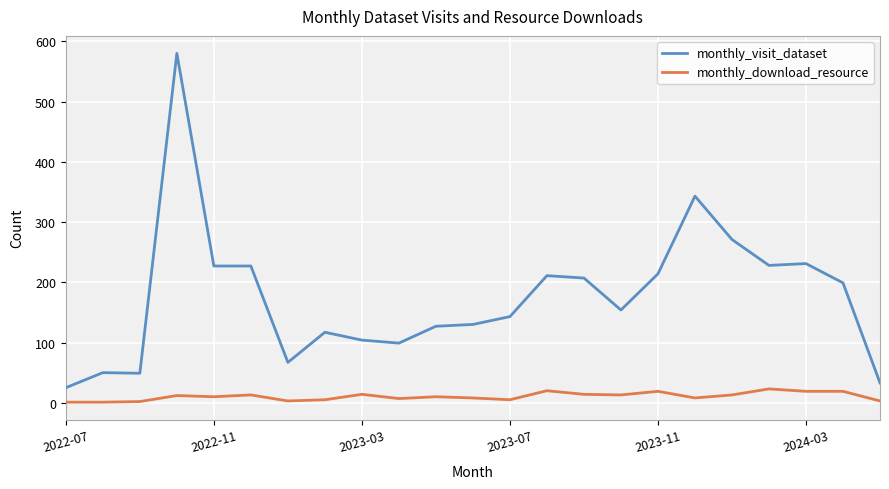

True or false: monthly_download_resource and monthly_visit_dataset cross at least once.

False